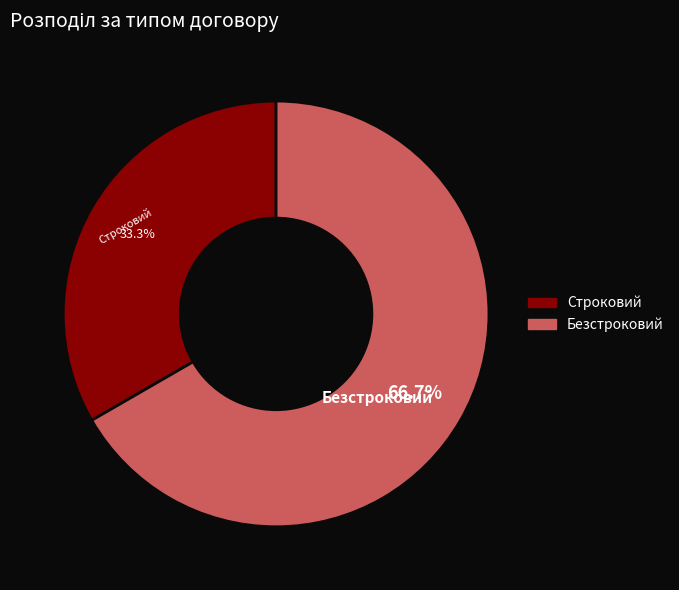

True or false: Строковий accounts for 33% of the total.

True